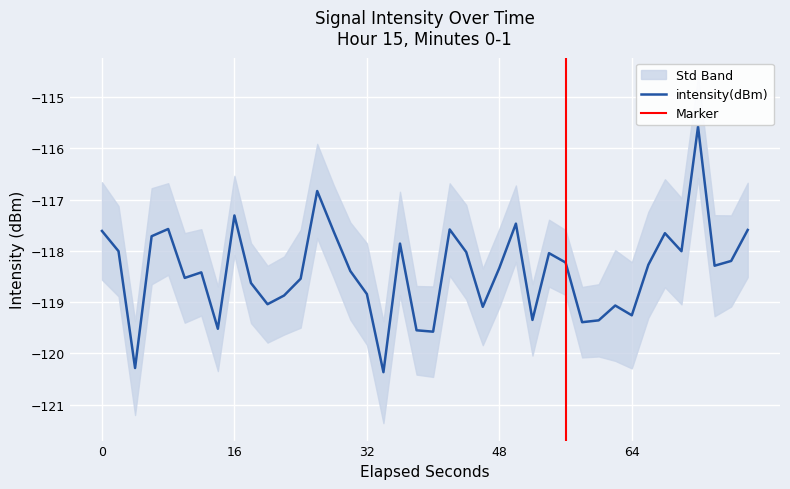

How many lines are shown in the chart?

1